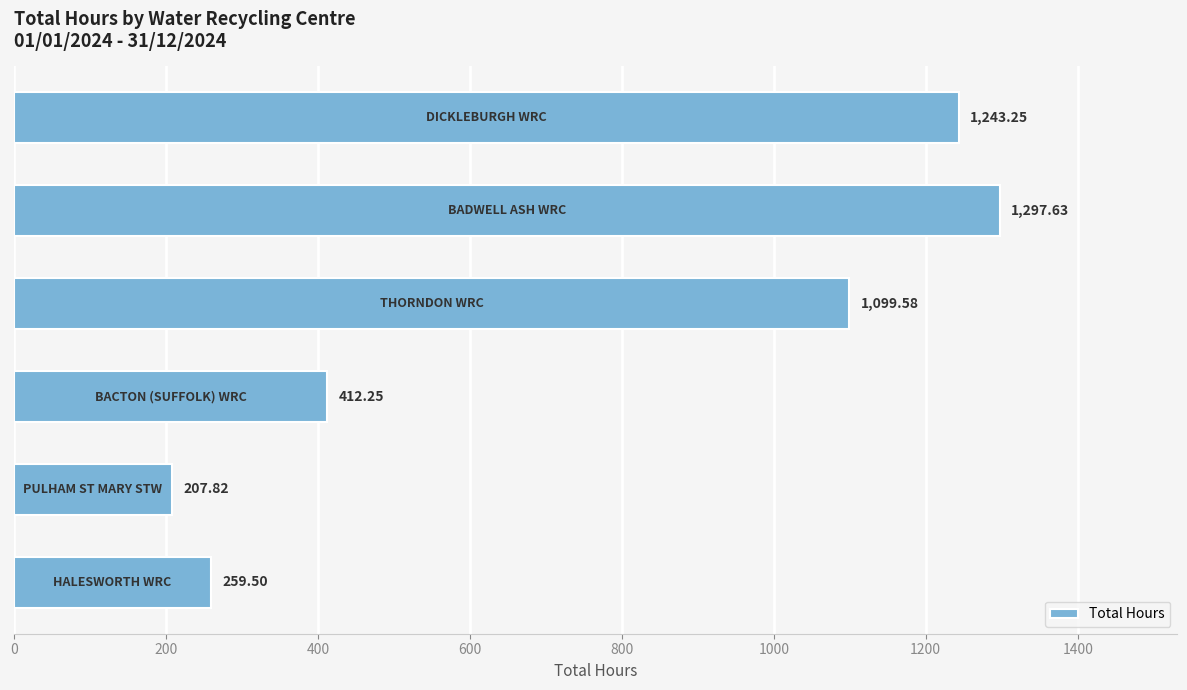

What is the average value?

753.3